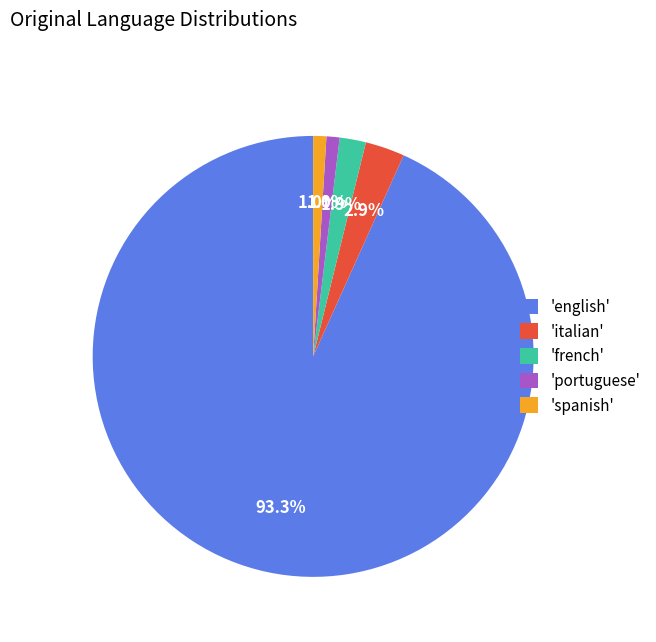

Which has a higher value, 'french' or 'english'?

'english'